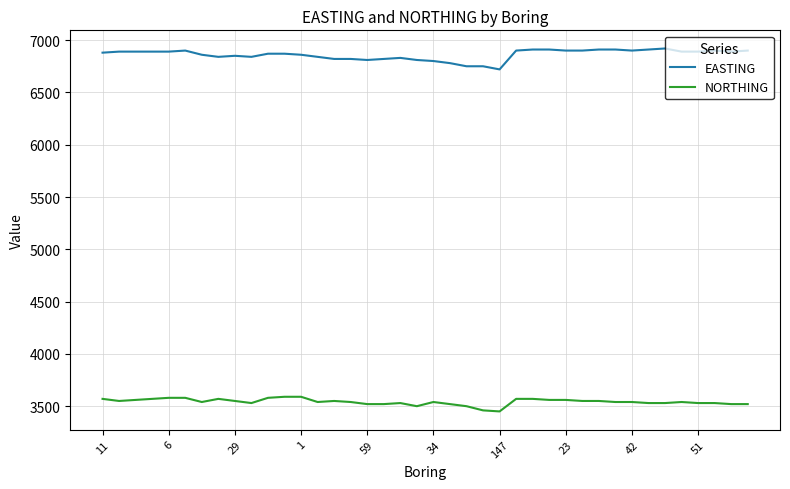

What is the difference between the maximum and minimum values in the NORTHING series?

140